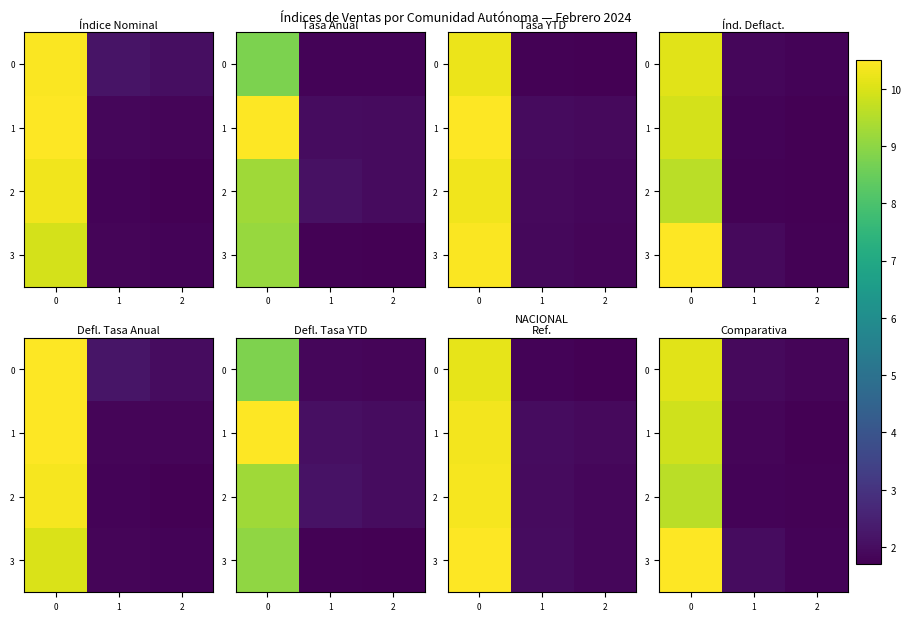

Rank the categories by 0 value from highest to lowest.

0, 1, 2